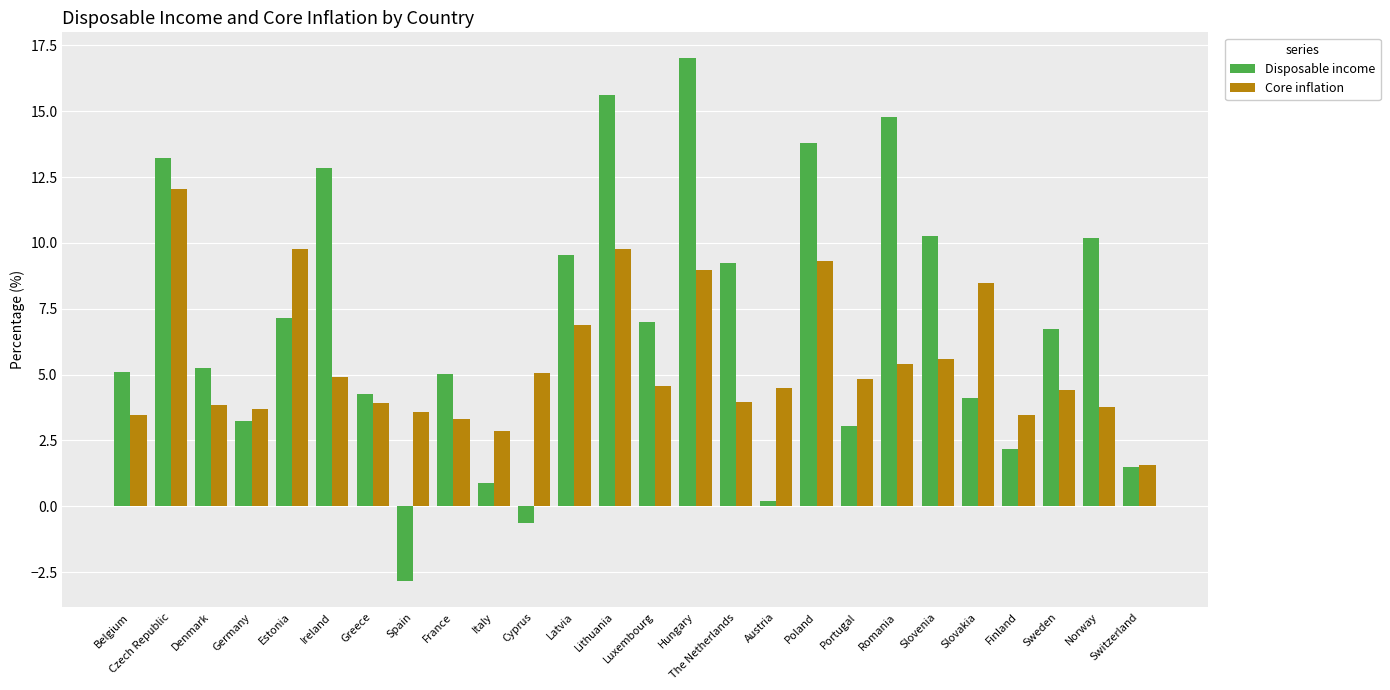

Read the Disposable income value at Poland.

13.8